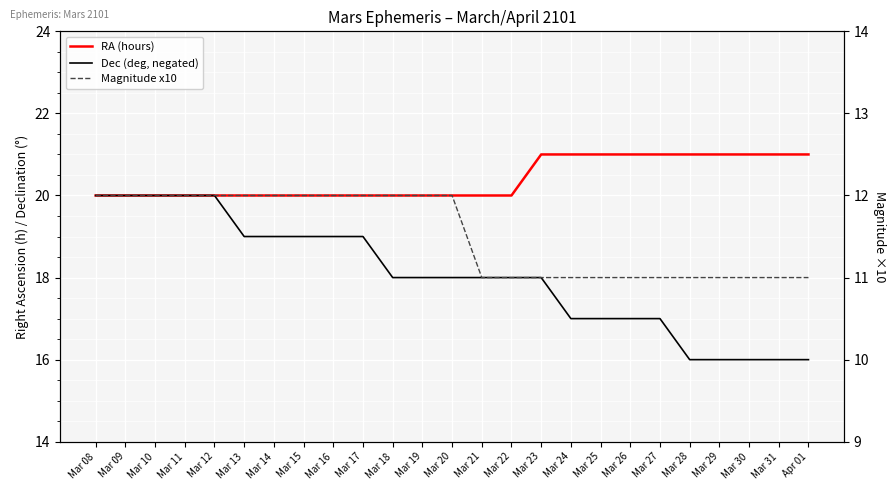

What position from the left is Mar 25?

18